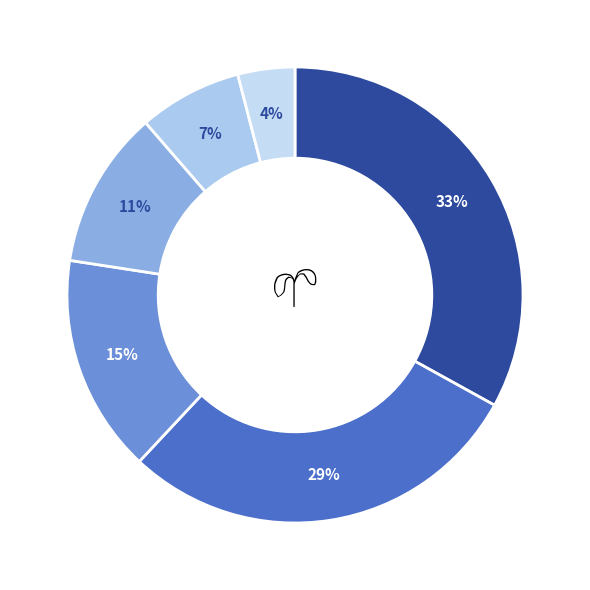

Which category has the smallest portion of the pie?

Culture/Recreation